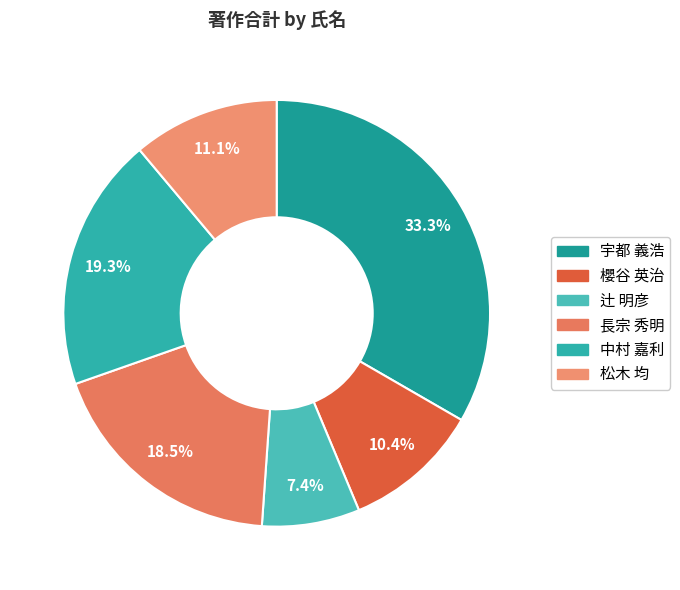

Is there any slice that represents more than half of the pie?

No